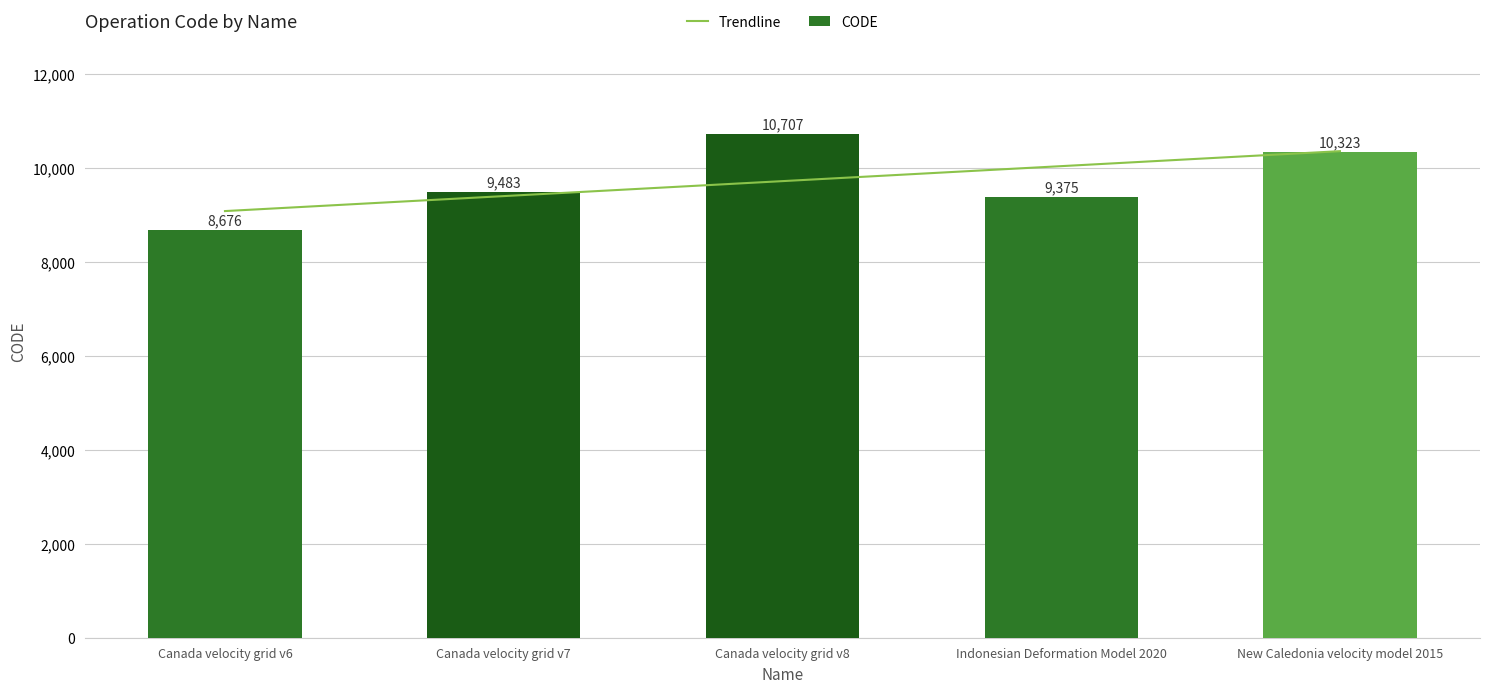

What are all the series names shown in the legend?

Trendline, CODE